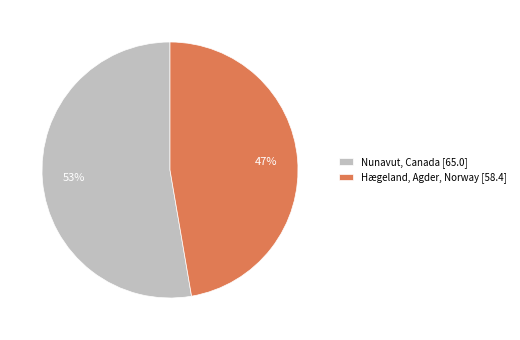

What percentage is the Hægeland, Agder, Norway slice, to the nearest percent?

47%